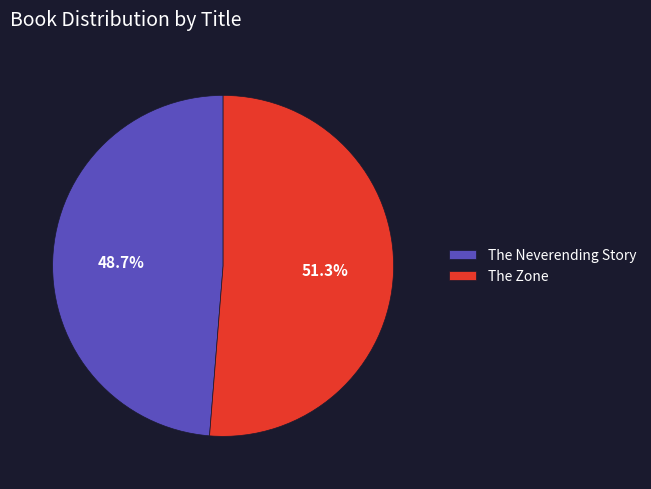

Is it true that The Neverending Story is 58% of the pie?

False